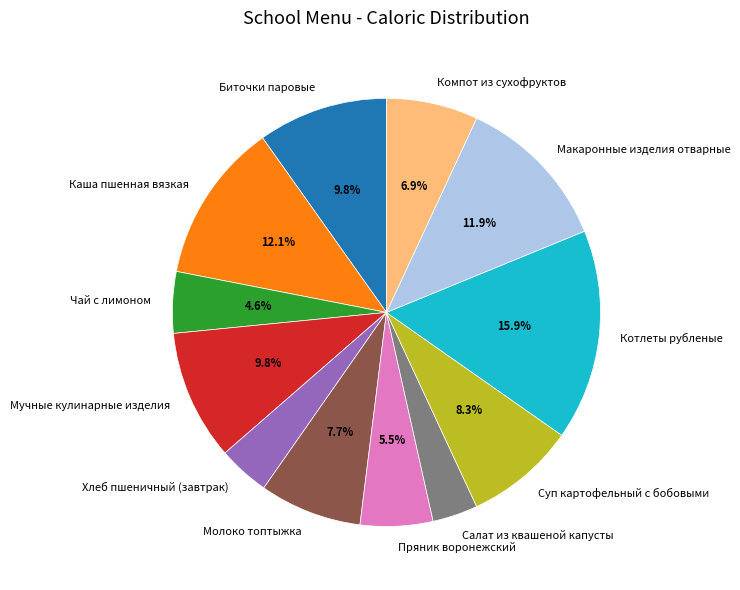

Is it true that Котлеты рубленые is 16% of the pie?

True